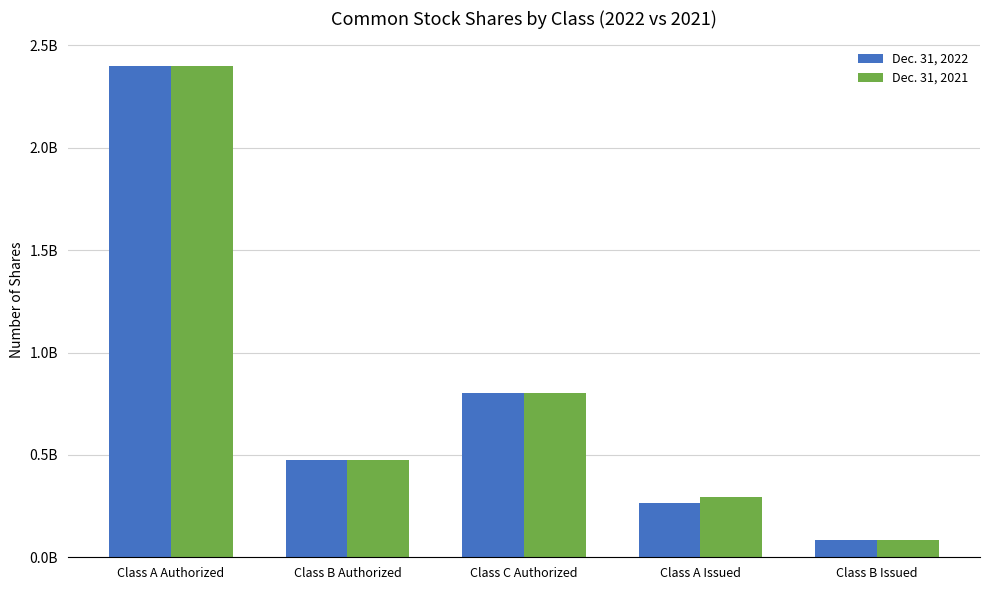

What are all the series names shown in the legend?

Dec. 31, 2022, Dec. 31, 2021